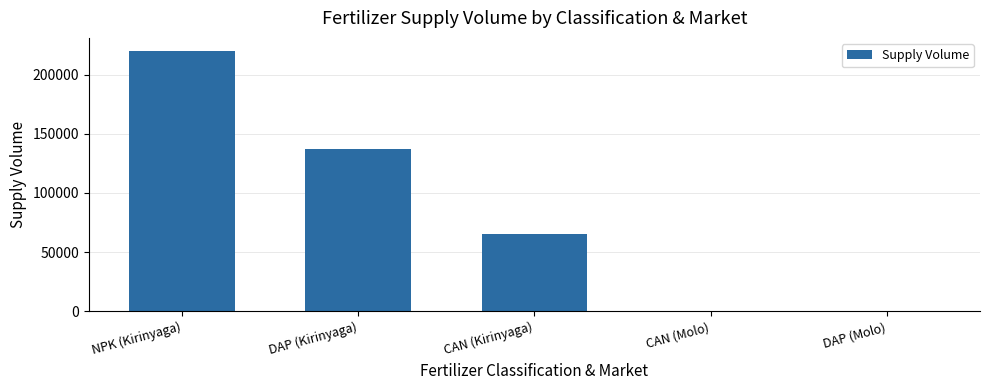

What is the sum of all values?

423500